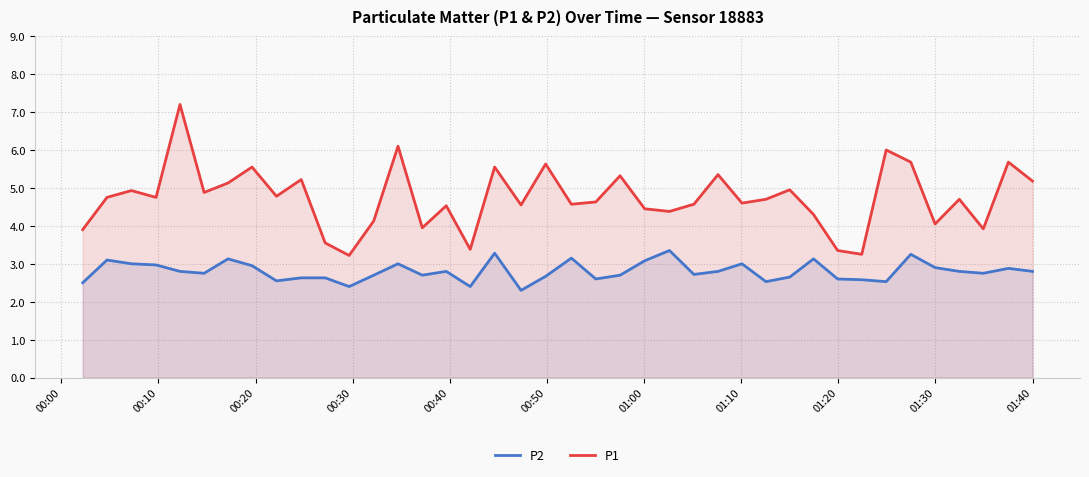

Rank the series by their average value, from lowest to highest.

P2, P1